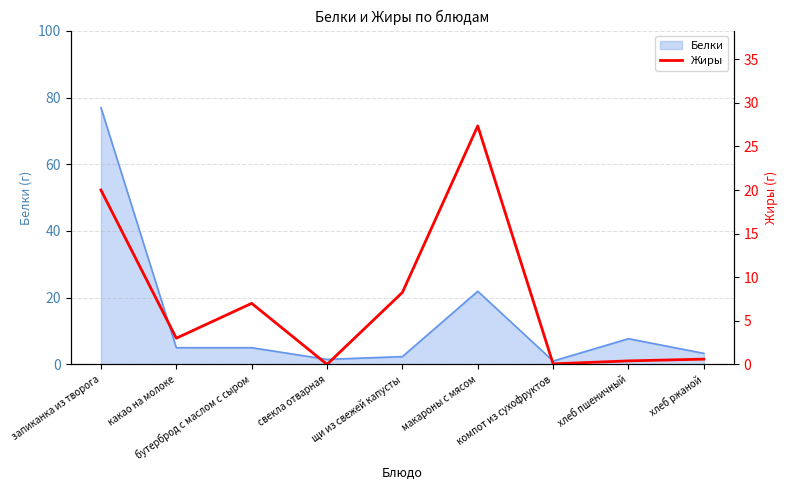

True or false: the data shows 0.1 at компот из сухофруктов.

True